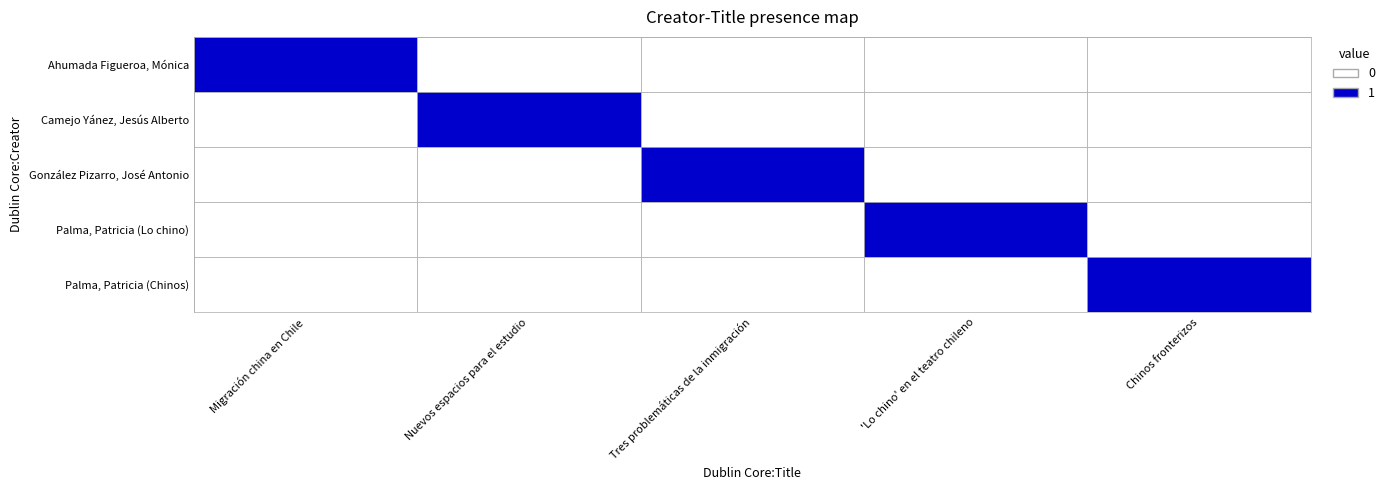

Count the number of data series in this chart.

5